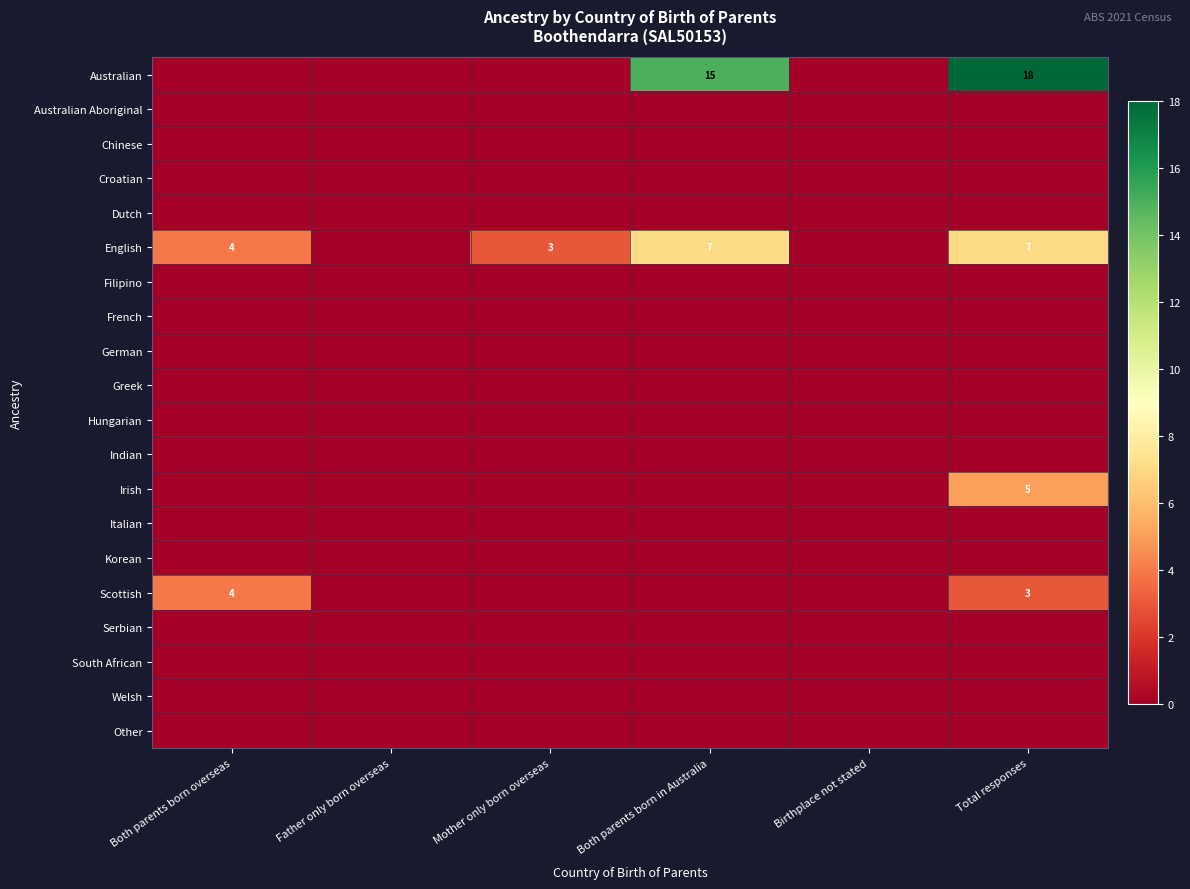

The value of English at Birthplace not stated is 0. True or false?

True